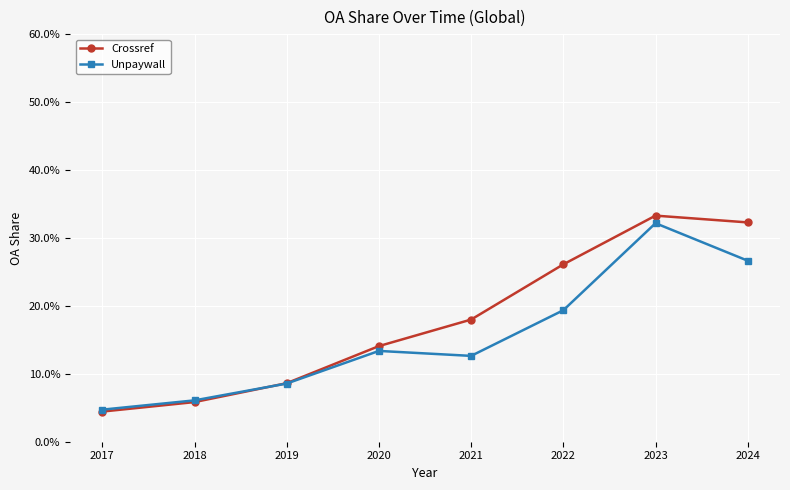

Is this an area chart (filled region under the line)?

No